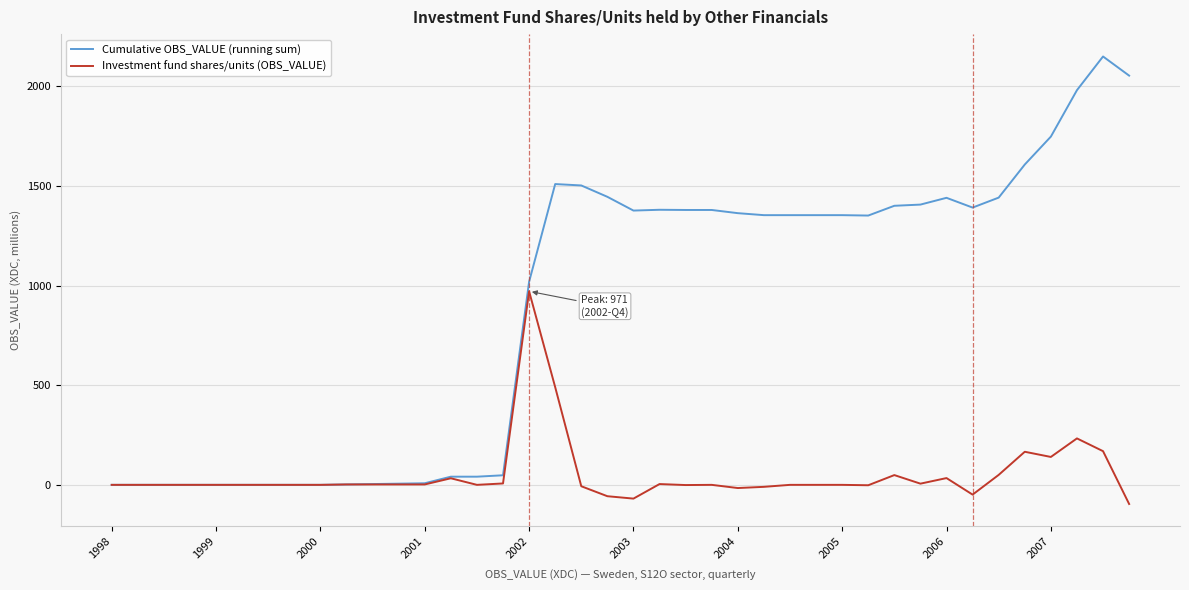

Which series has the largest total across all categories?

Cumulative OBS_VALUE (running sum)